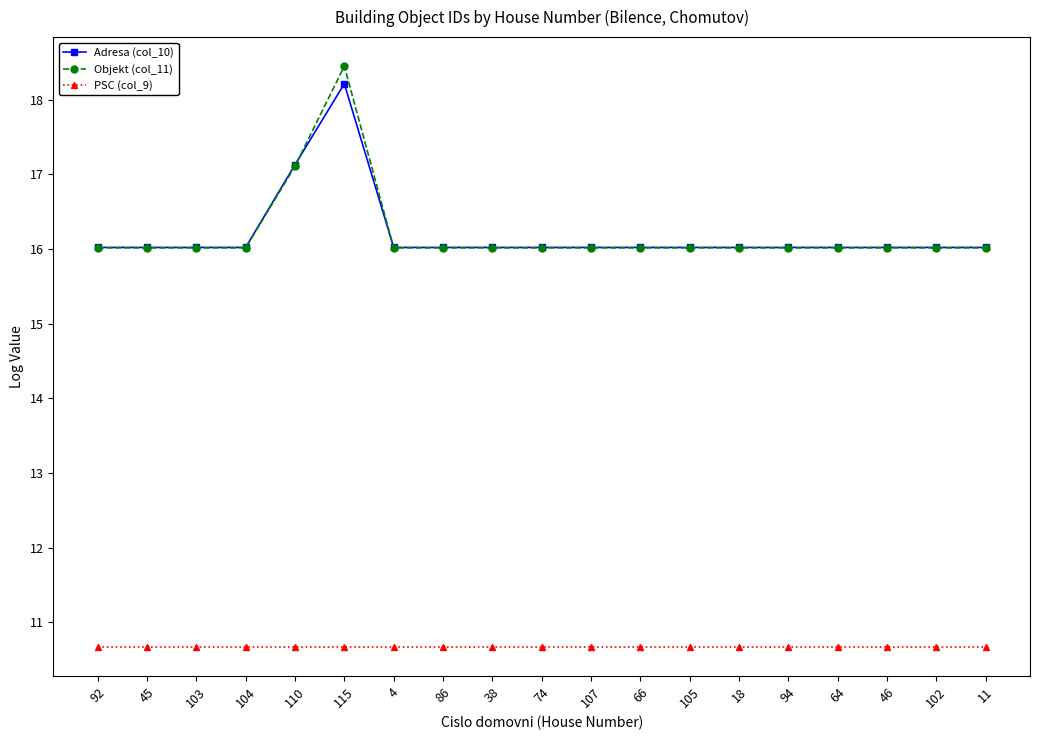

At which label is Objekt (col_11) closest to 17?

110